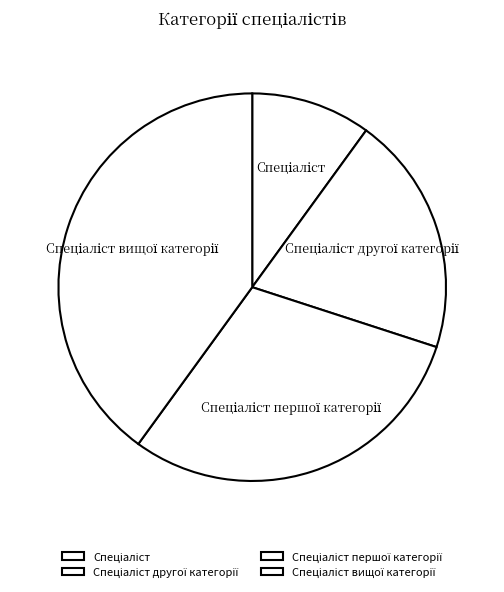

Count the number of slices in the pie.

4